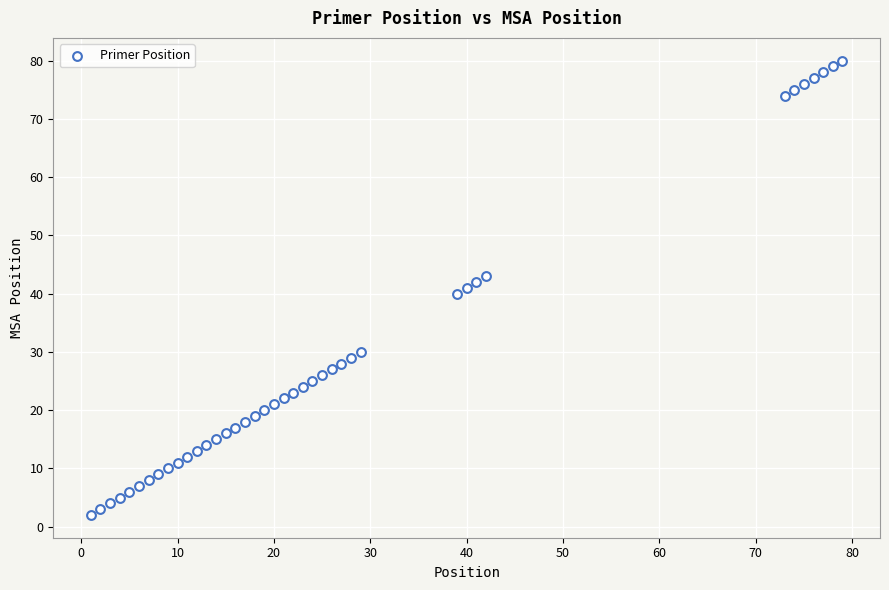

What is the range of X values (max minus min)?

78